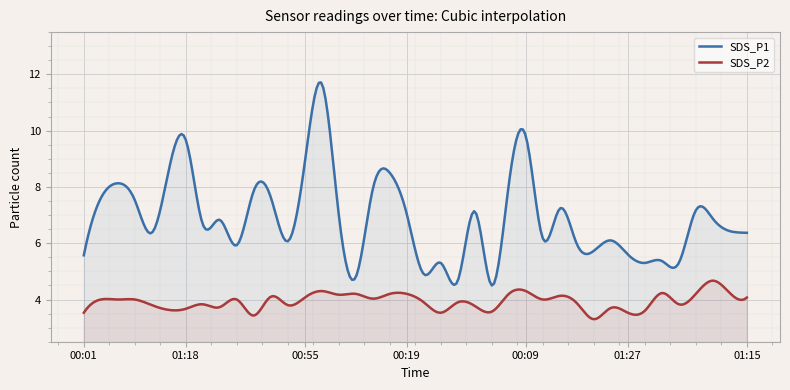

True or false: SDS_P1 has more than 2 points higher than both neighbors.

True